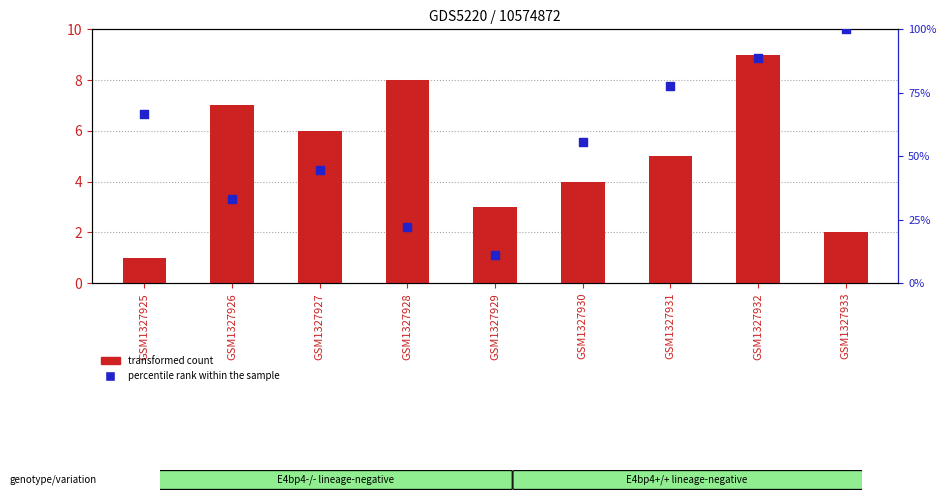

Which series has the widest spread of Y values?

percentile rank within the sample